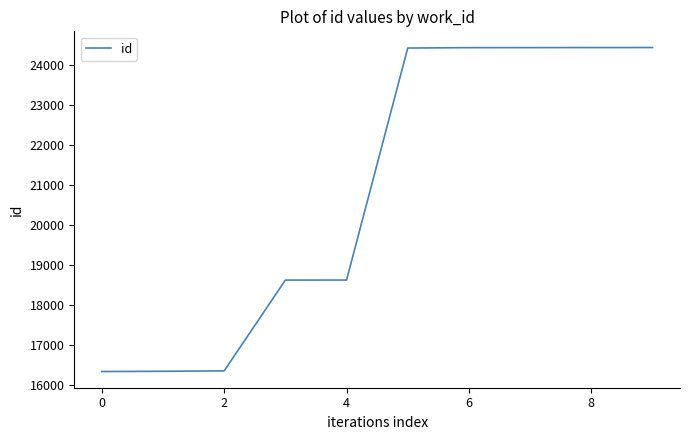

What is the greatest value displayed?

24438